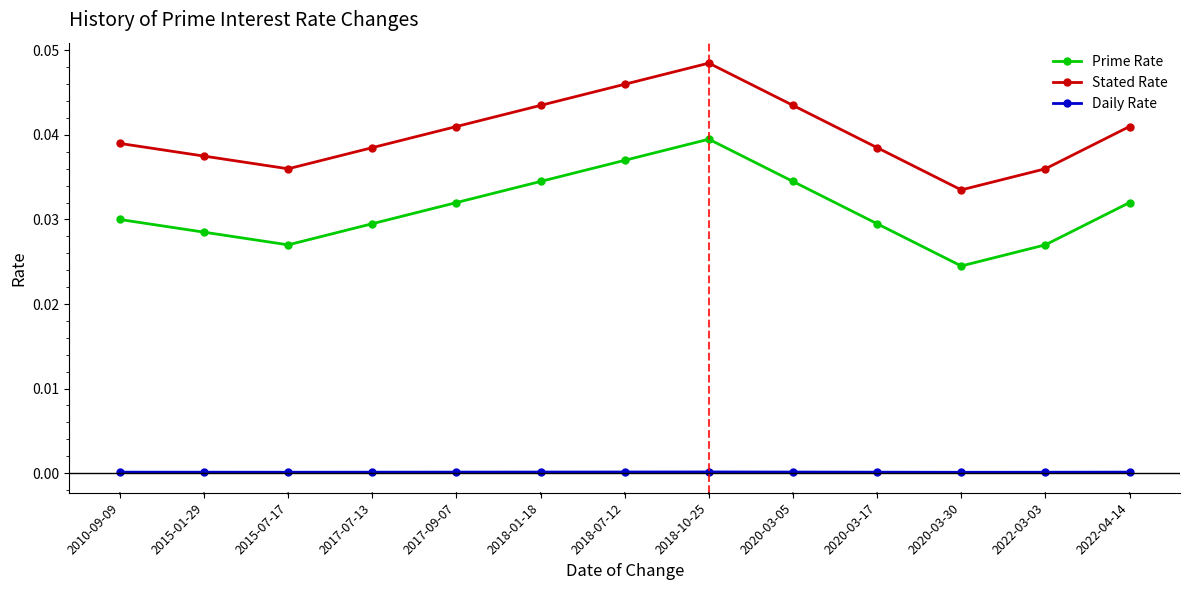

What is the label of the 2nd point from the right?

2022-03-03